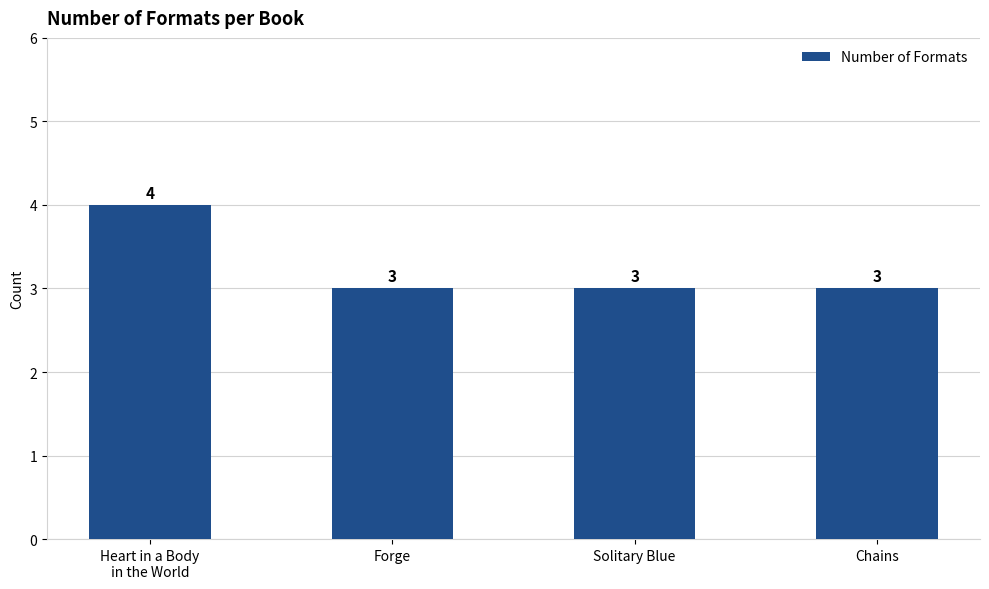

Which category has the highest value across all series?

Heart in a Body
in the World